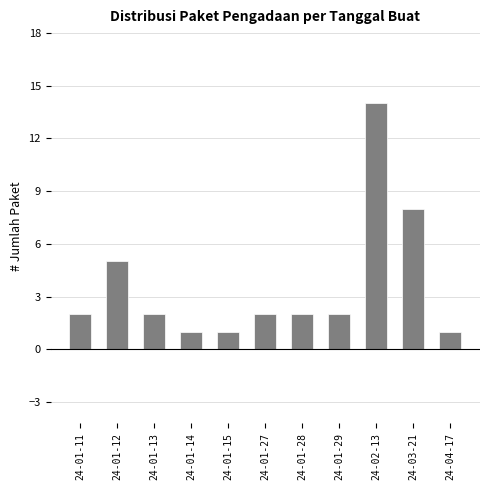

Reading right to left, transcribe all the data shown in this chart.

1	8	14	2	2	2	1	1	2	5	2